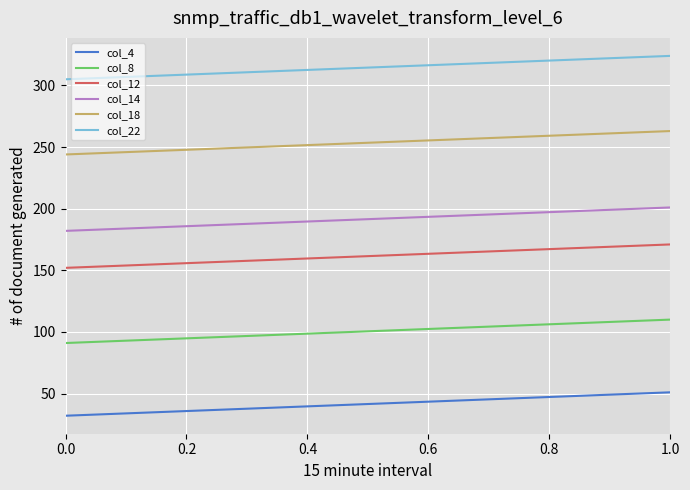

True or false: col_22 and col_12 intersect in this chart.

False